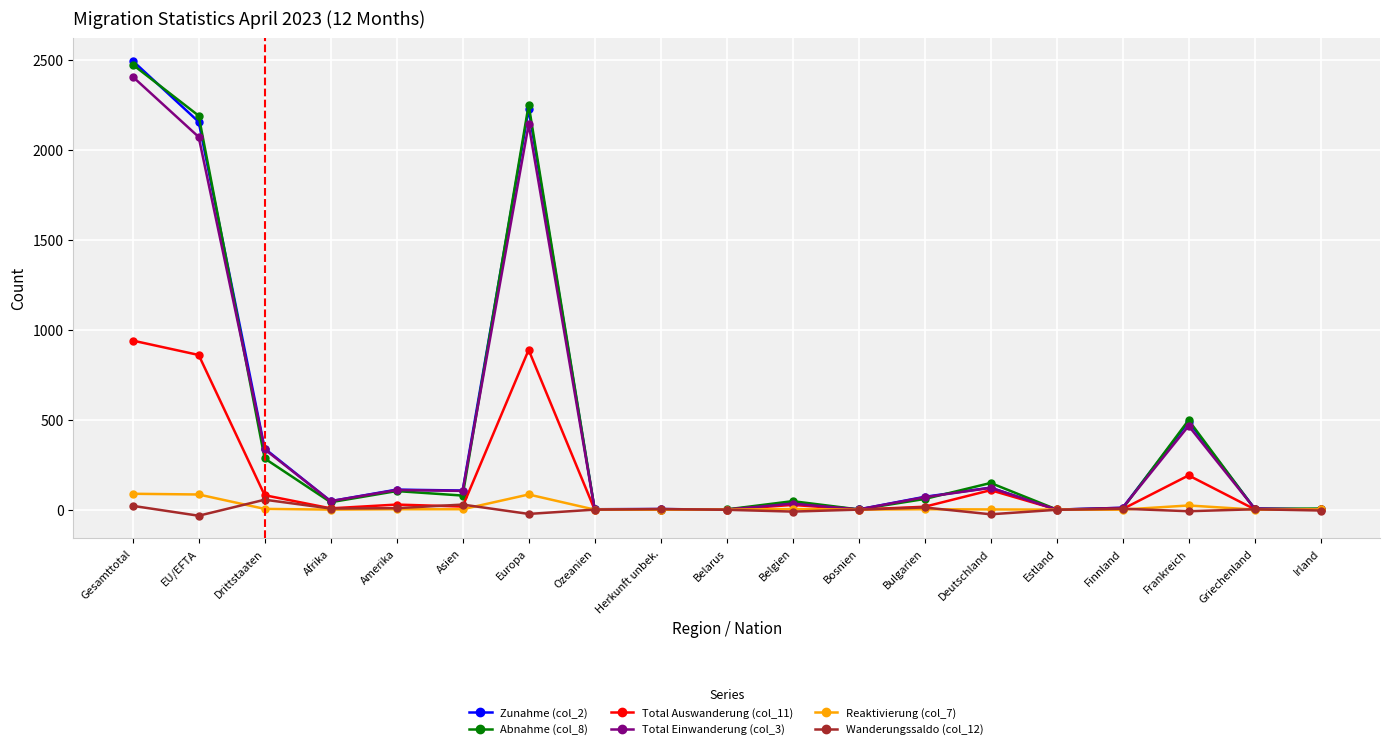

Where is the first local minimum for Total Einwanderung (col_3)?

Afrika